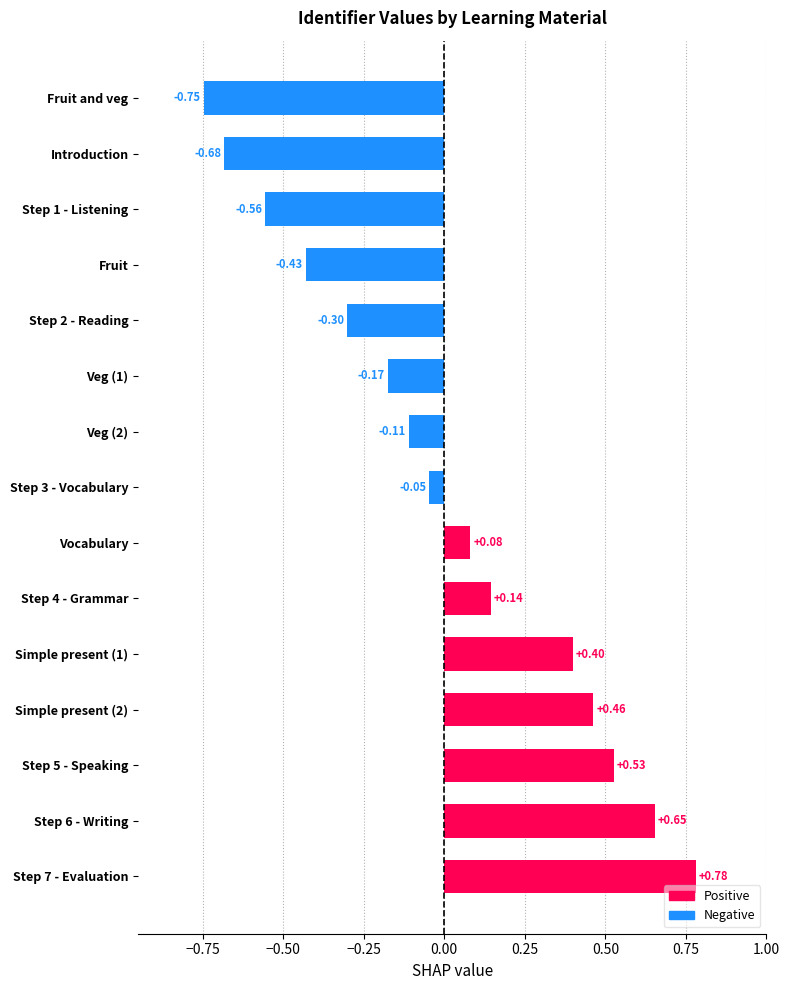

Rank the categories by value from highest to lowest.

Step 7 - Evaluation, Step 6 - Writing, Step 5 - Speaking, Simple present (2), Simple present (1), Step 4 - Grammar, Vocabulary, Step 3 - Vocabulary, Veg (2), Veg (1), Step 2 - Reading, Fruit, Step 1 - Listening, Introduction, Fruit and veg